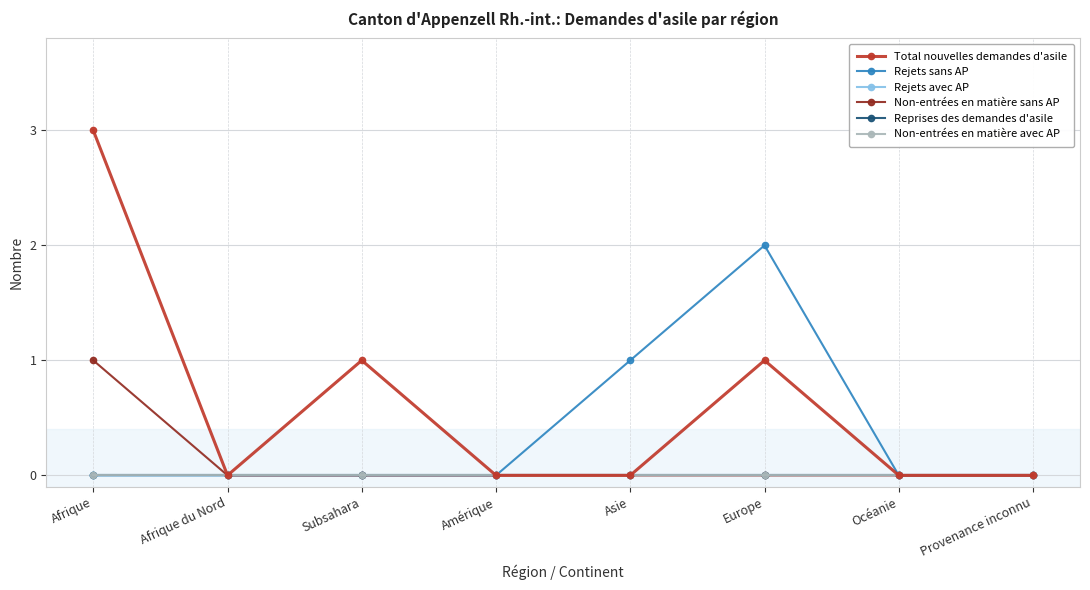

Does the chart display data point markers on the line(s)?

Yes